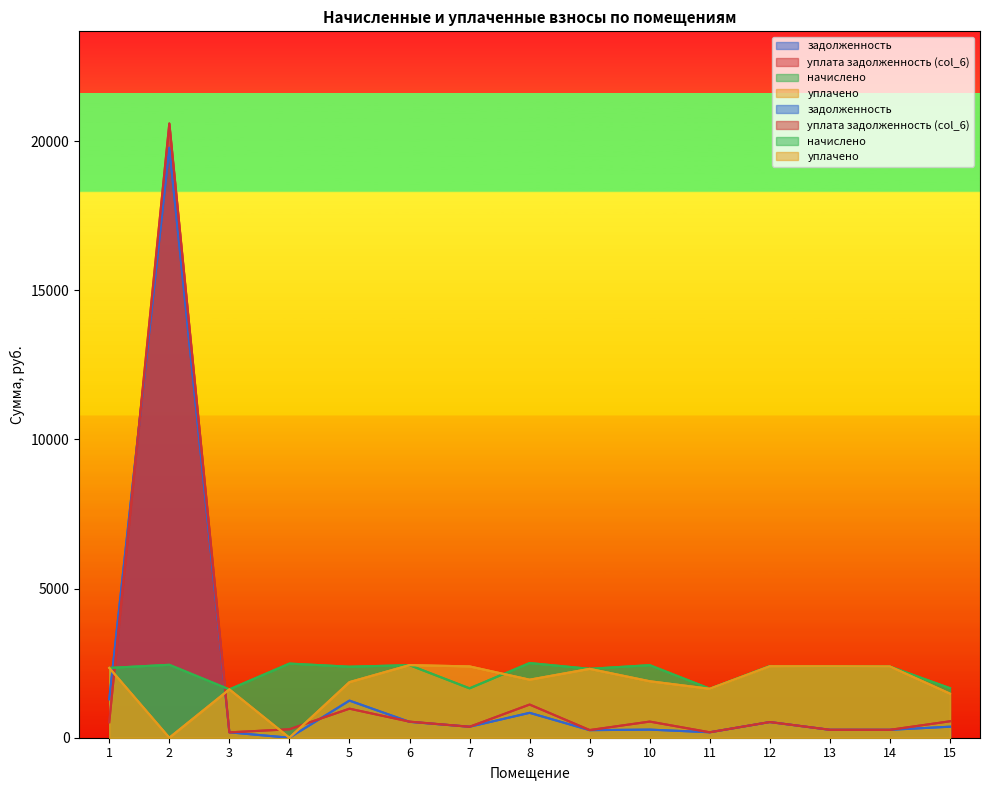

In начислено, how many points are lower than both neighbors (excluding endpoints)?

5